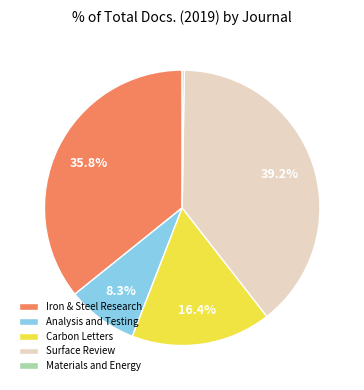

What percentage do Surface Review and Analysis and Testing together represent?

47.5%